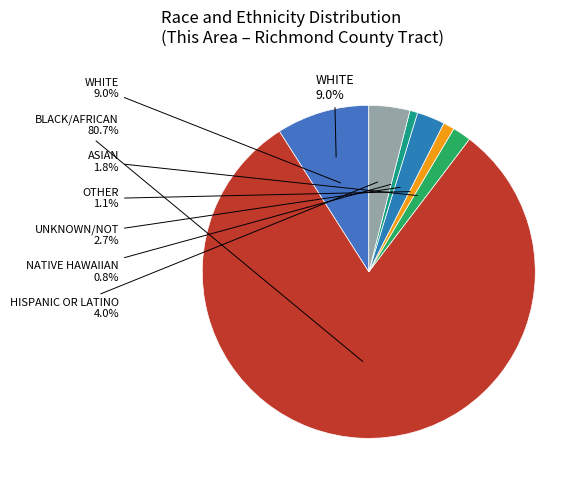

To the nearest percent, what is the combined percentage of White alone and Two or More Races?

12%